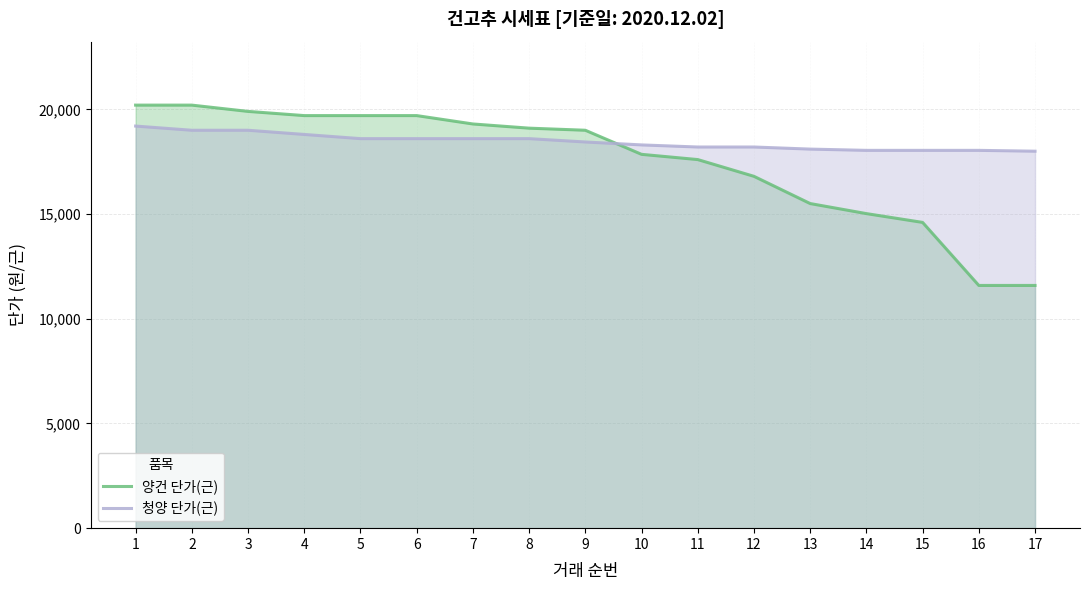

Between 11 and 9, which is larger?

9